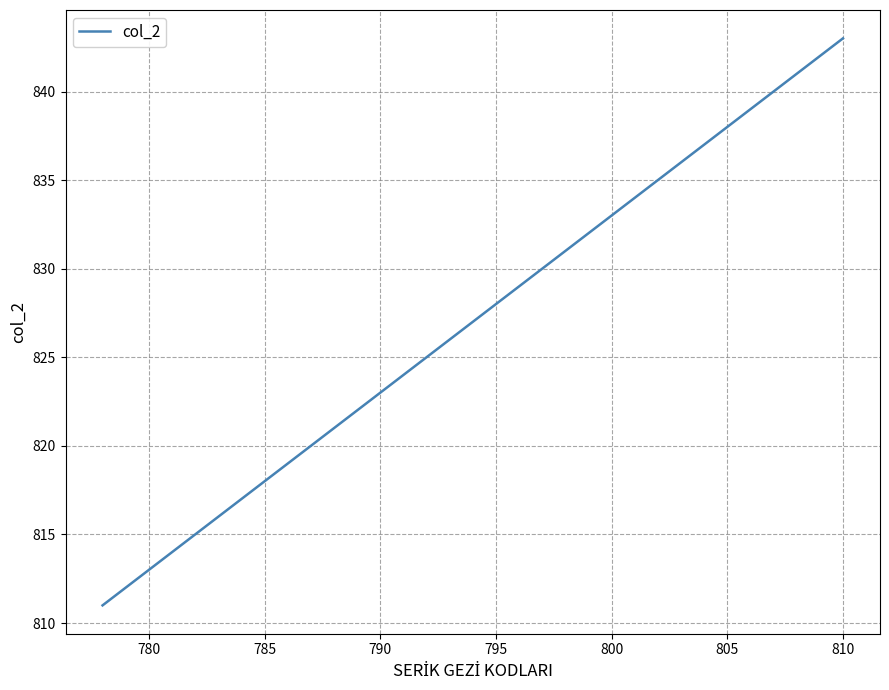

What is the smallest value displayed?

811